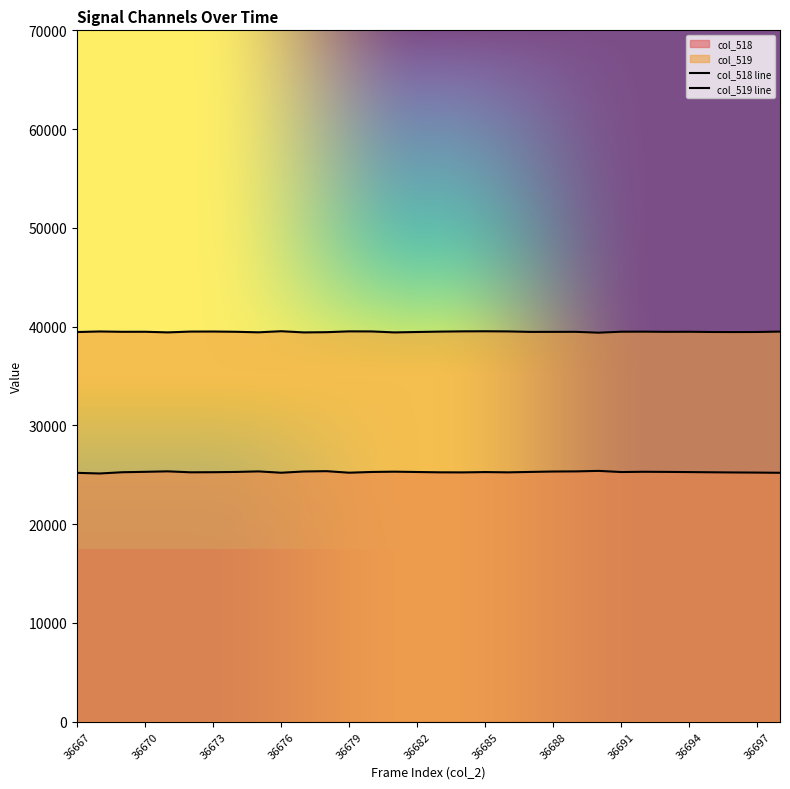

True or false: col_518 has a value of 25193 at 36667.

True